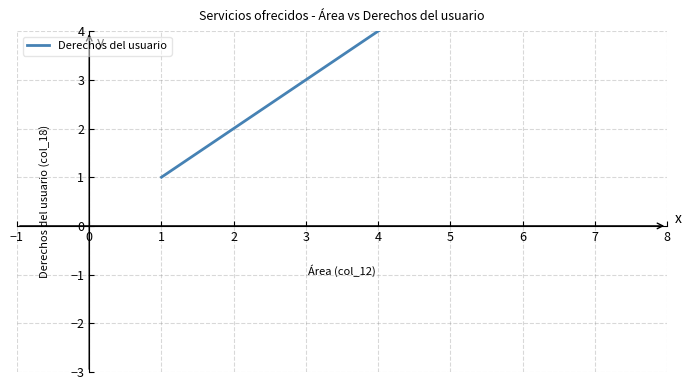

What is the difference between the maximum and second lowest values?

5